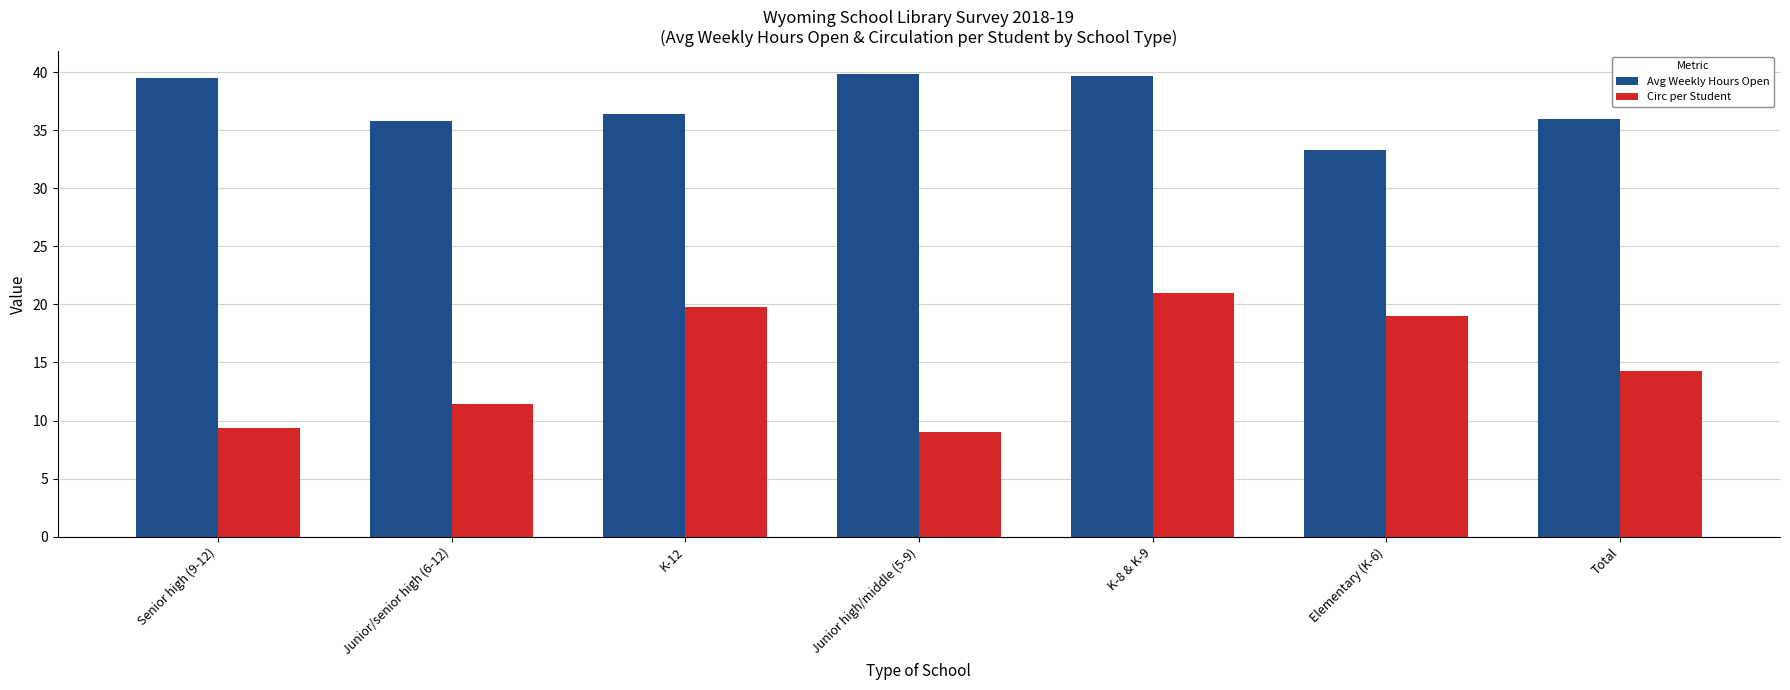

Which category has the highest value in the Circ per Student series?

K-8 & K-9